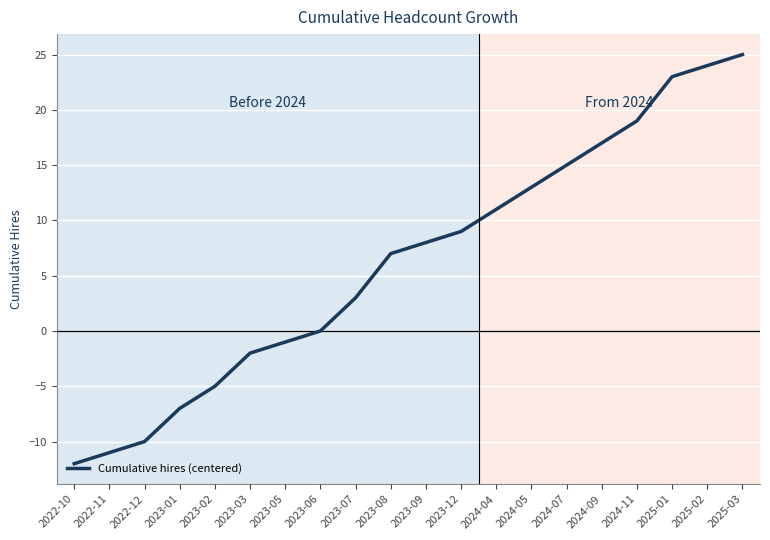

What is the maximum value shown in the chart?

25